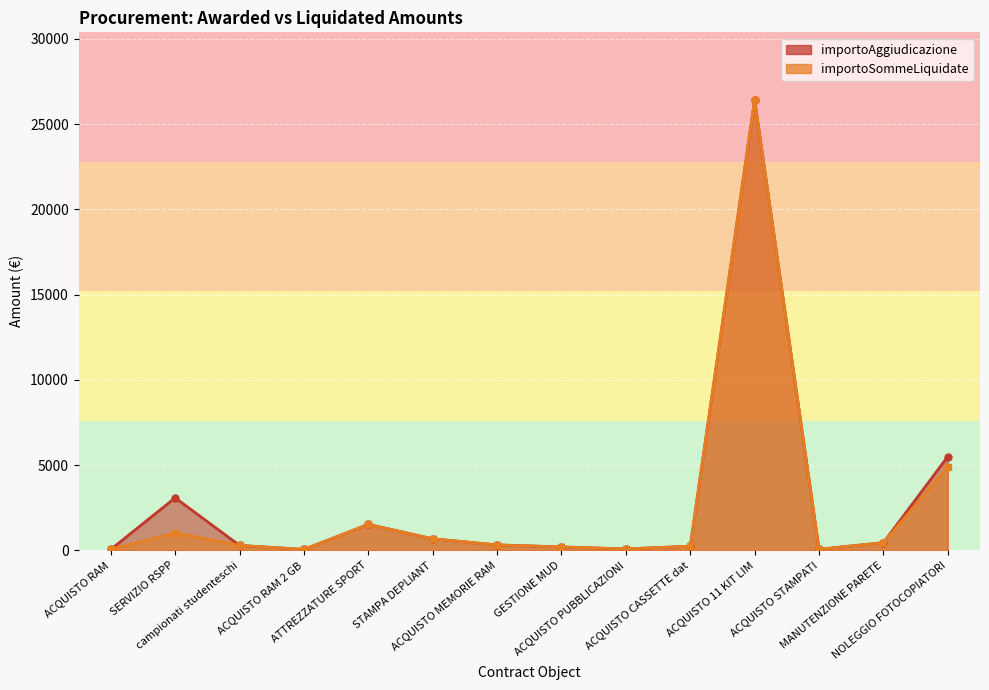

Which series has the largest total across all categories?

importoAggiudicazione